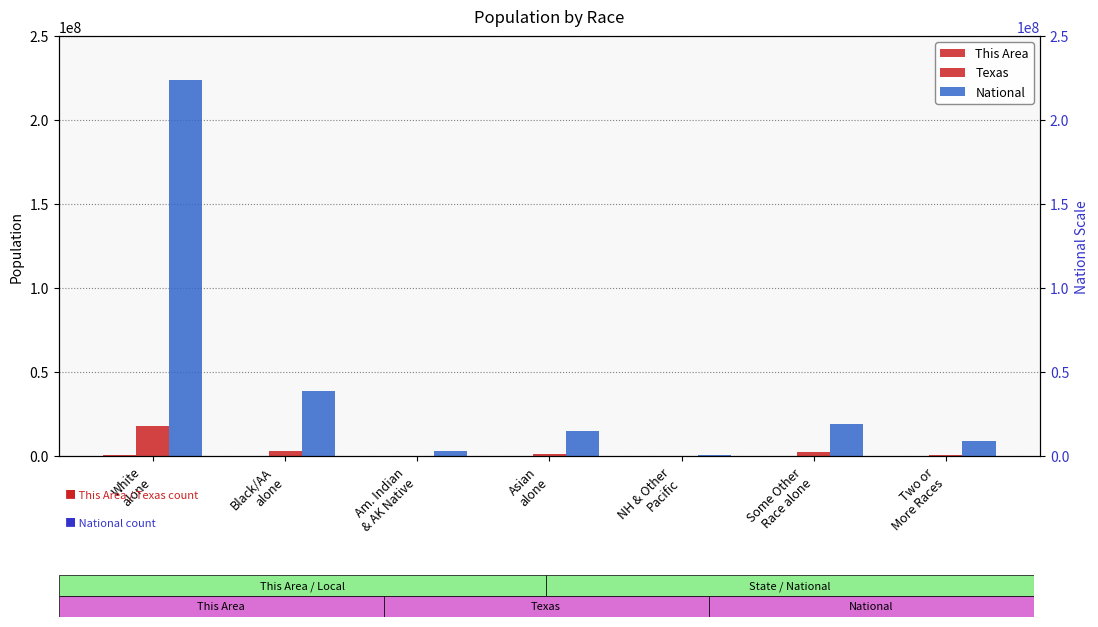

What is the total value across all series at White
alone?

242039013